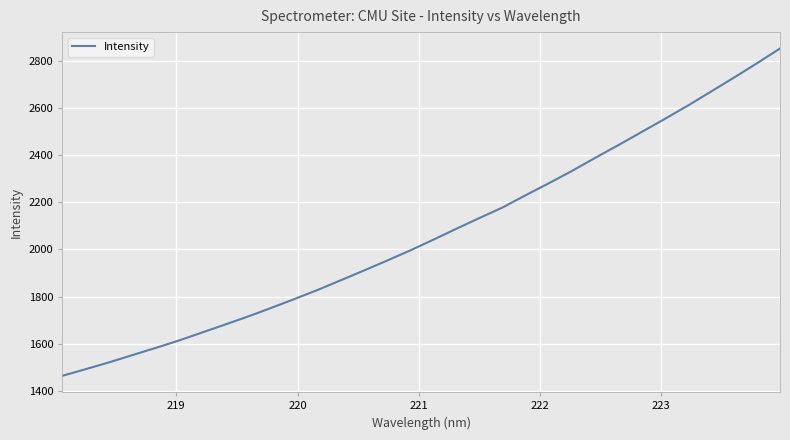

What is the greatest value displayed?

2853.0